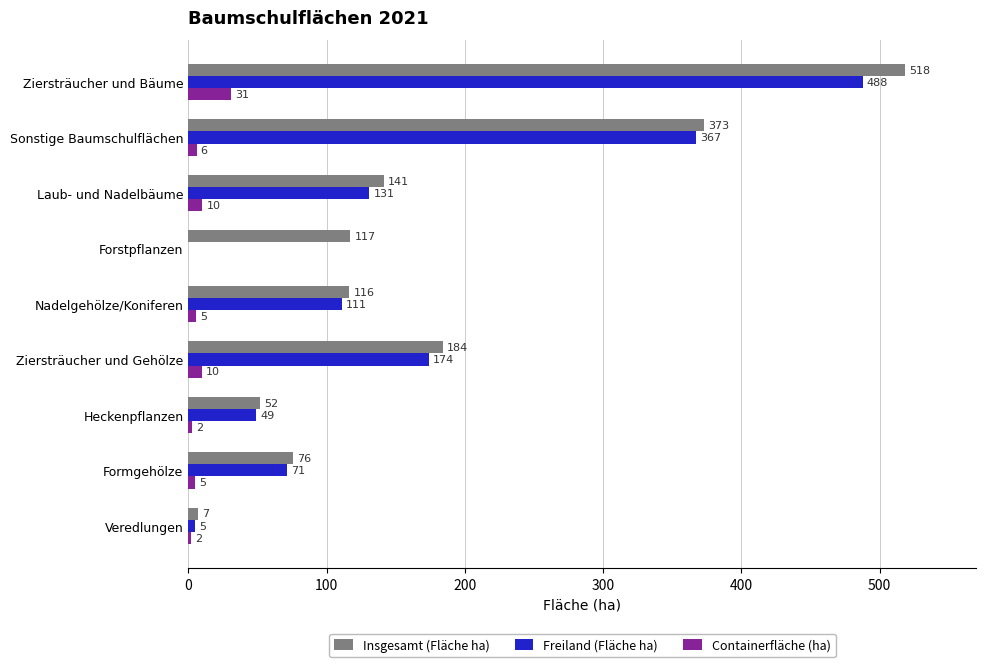

What is the highest value of the Containerfläche (ha) series?

30.7